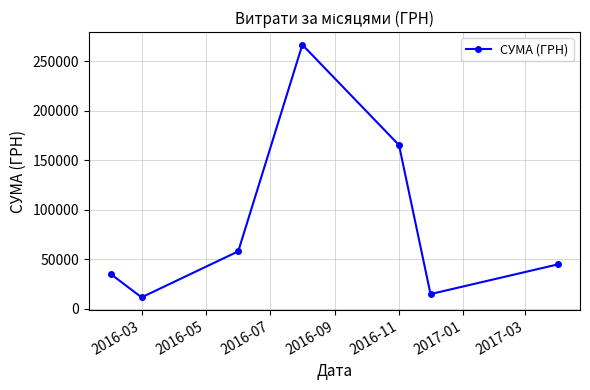

How many points are higher than both their immediate neighbors (excluding endpoints)?

1